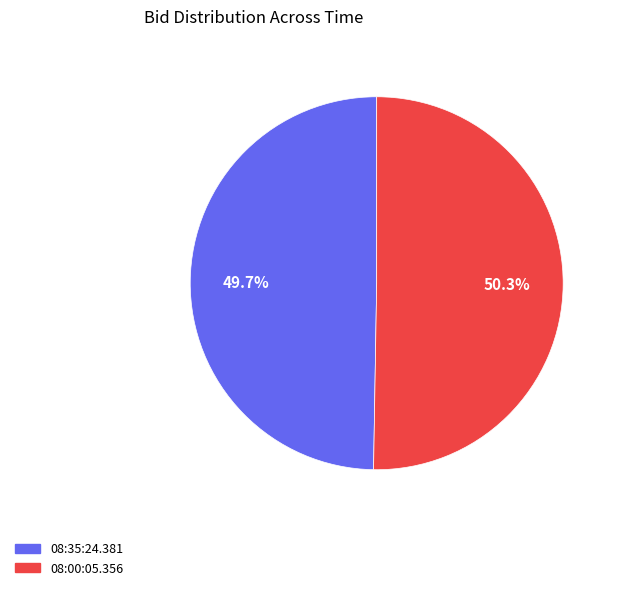

To the nearest percent, what portion does 08:00:05.356 represent?

50%